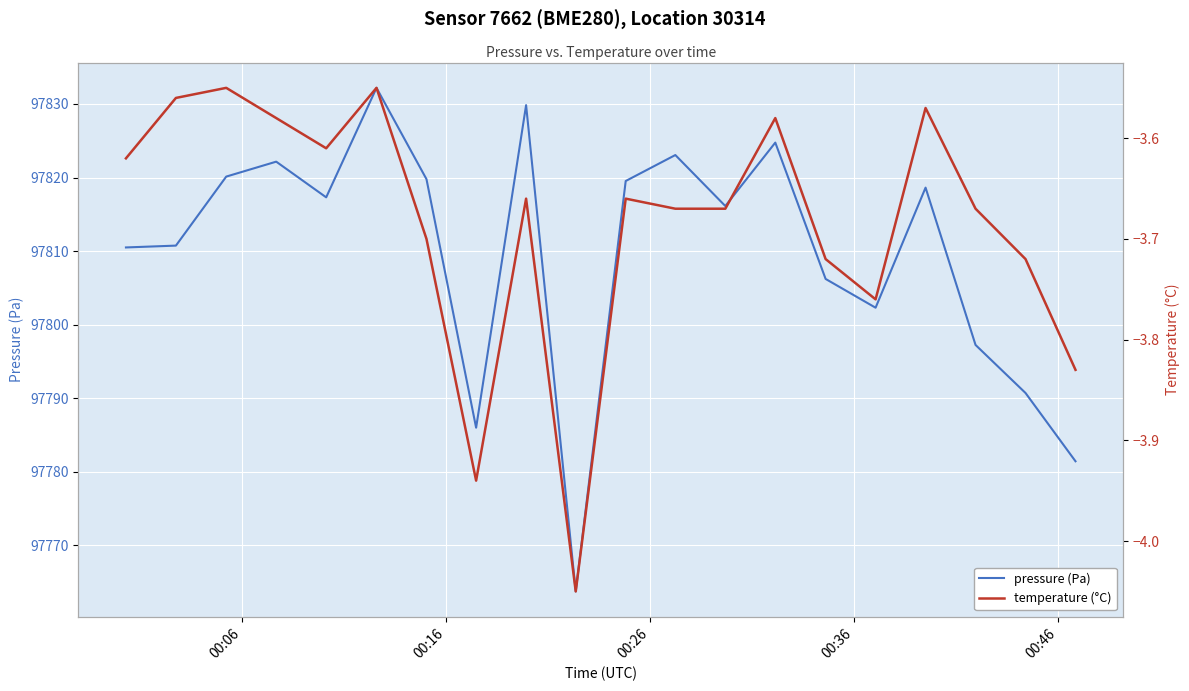

At how many categories does at least one series exceed 78510?

20